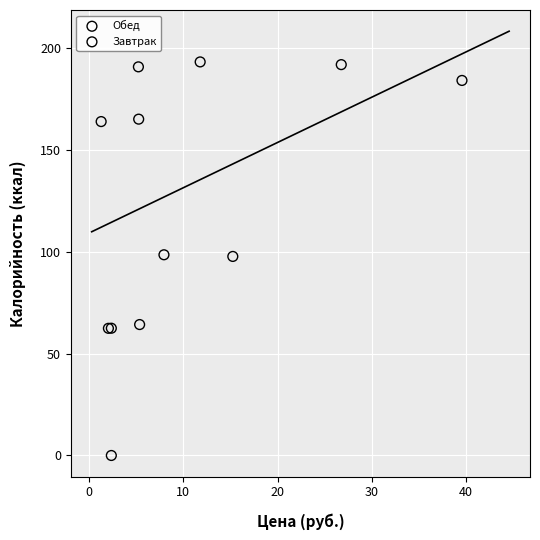

Which series has the widest spread of Y values?

Обед